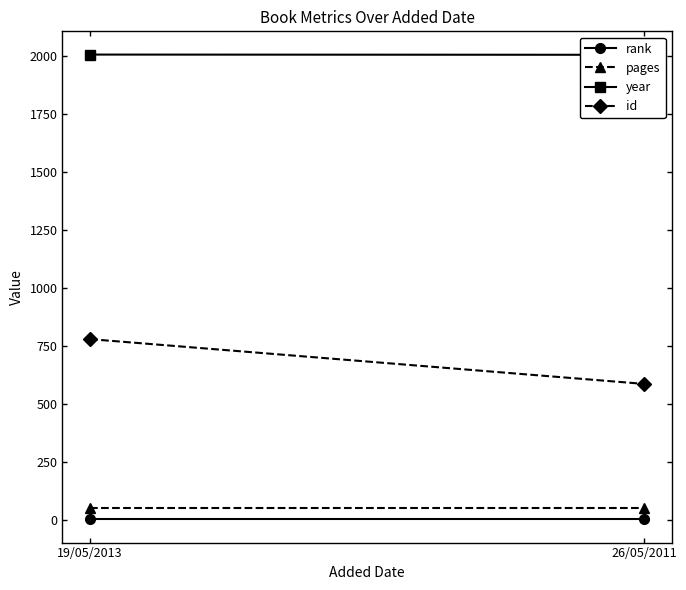

What is the lowest value of the pages series?

48